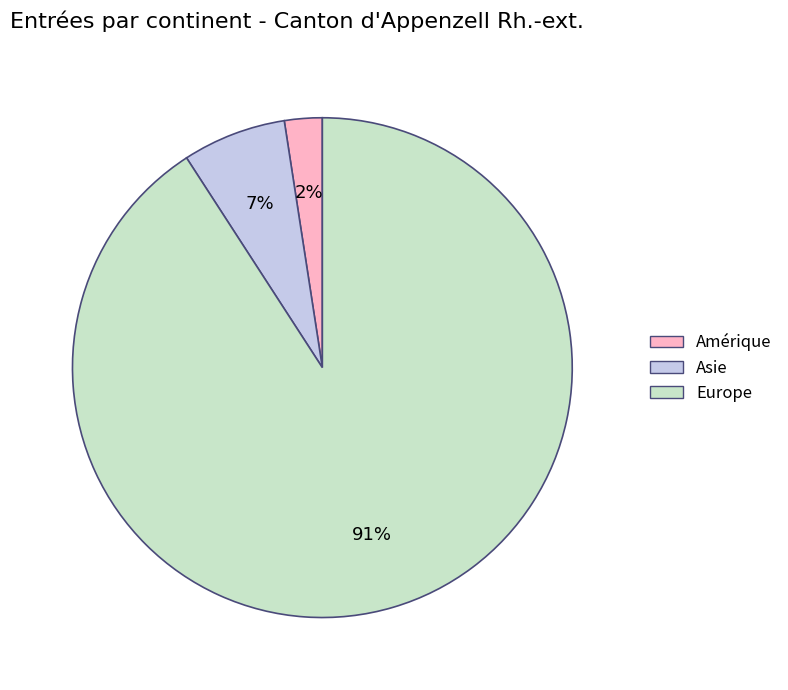

Is there any slice that represents more than half of the pie?

Yes